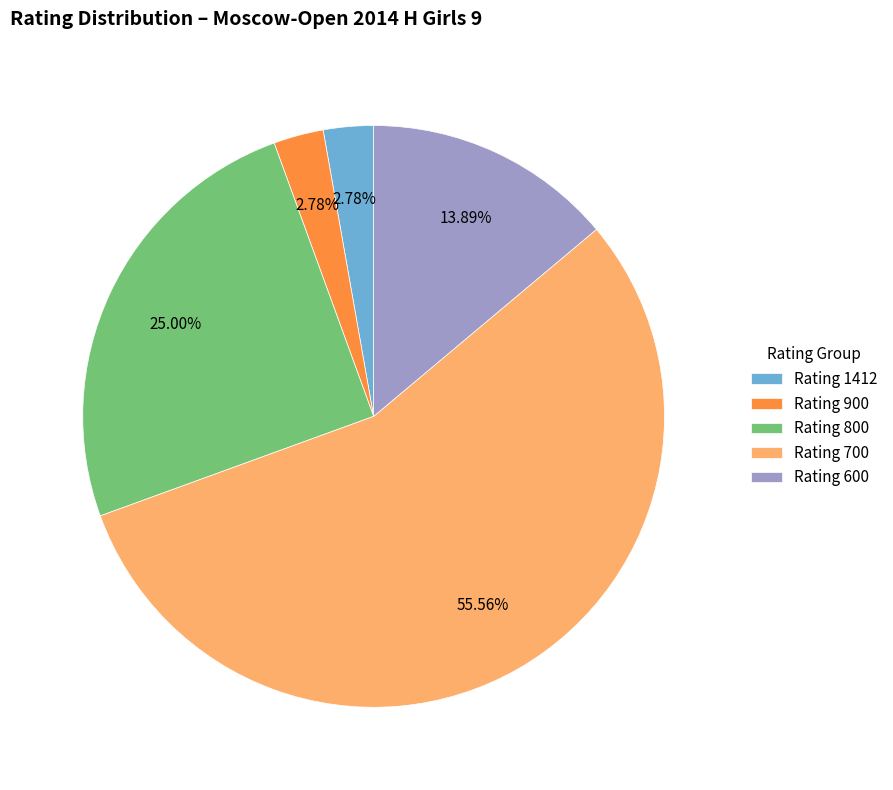

Combined, do Rating 1412 and Rating 600 account for over 50%?

No